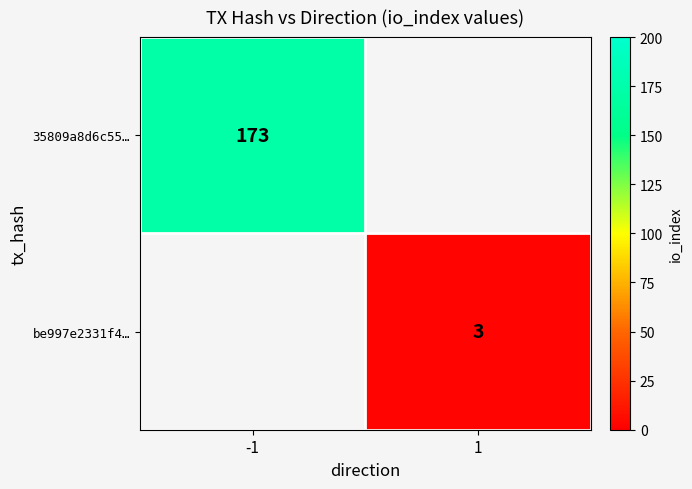

Is the value of be997e2331f4… at 1 greater than the value of 35809a8d6c55… at -1?

No